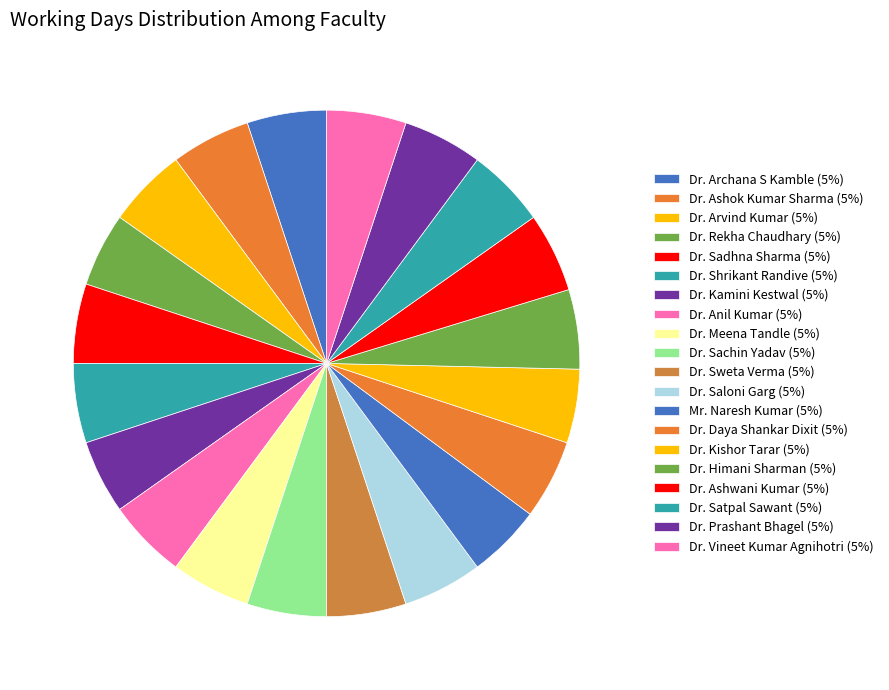

What is the ratio of the value at Dr. Saloni Garg to the value at Dr. Sadhna Sharma?

1.0